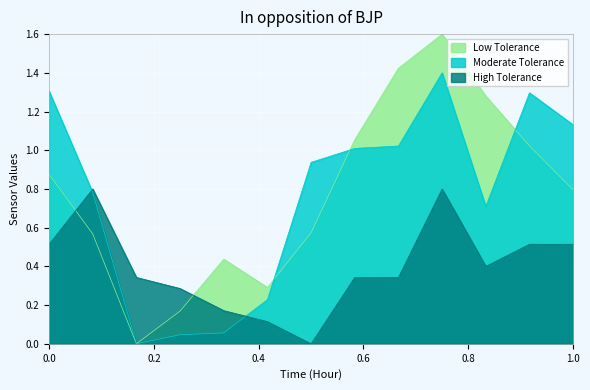

The BME280_temperature series shows 0.3 at 04:00. True or false?

False